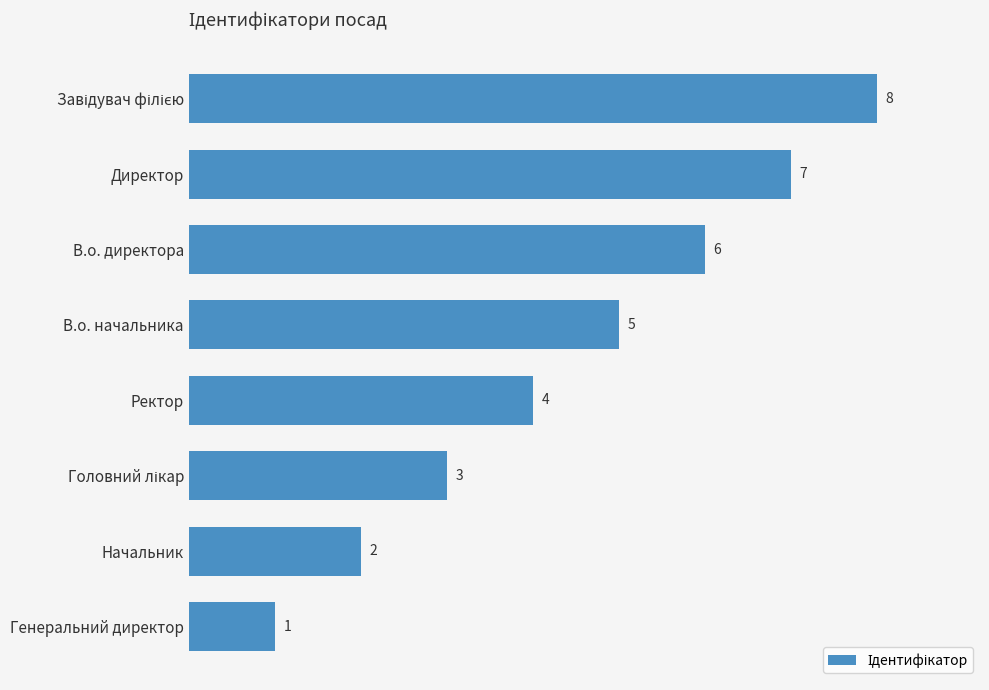

Are the bars grouped side by side (vs. stacked)?

No